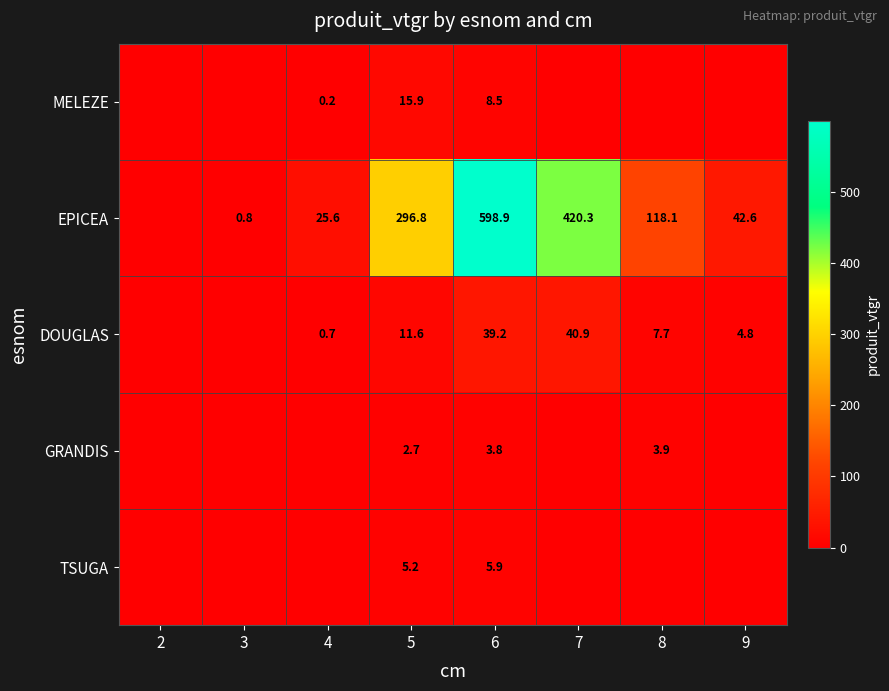

What is the total value across all series at 6?

656.3